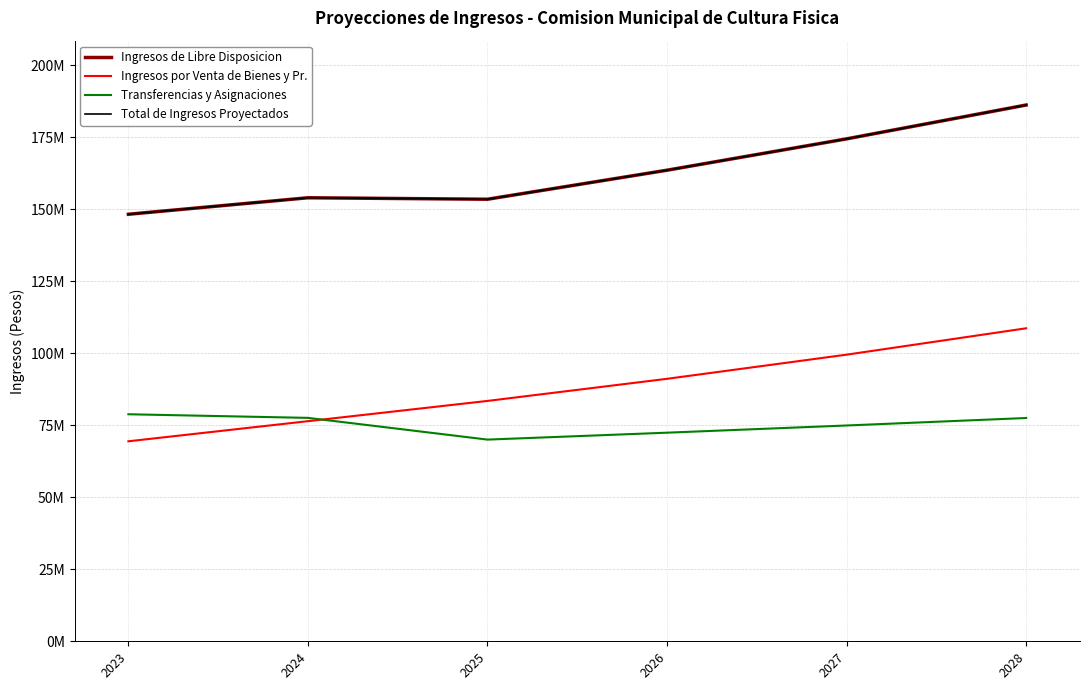

What is the value of the Transferencias y Asignaciones point at the 6th from the left?

77508760.0